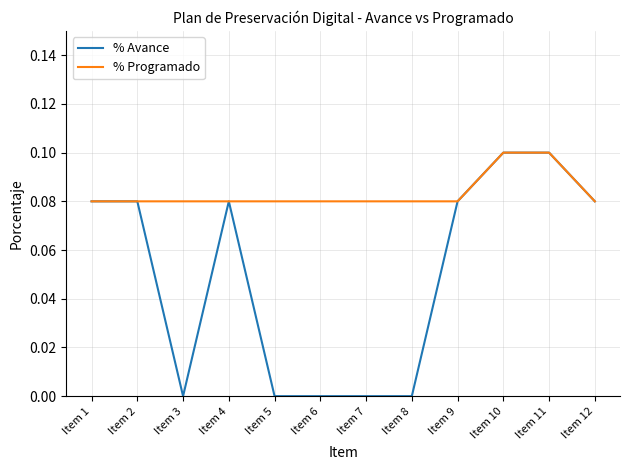

Is it true that % Programado equals 0.1 at Item 8?

True